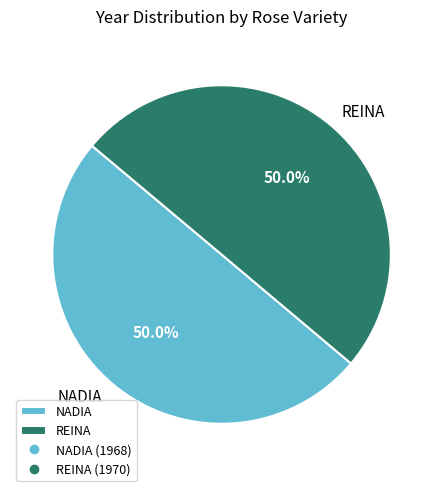

Is the sum of NADIA and REINA greater than half?

Yes